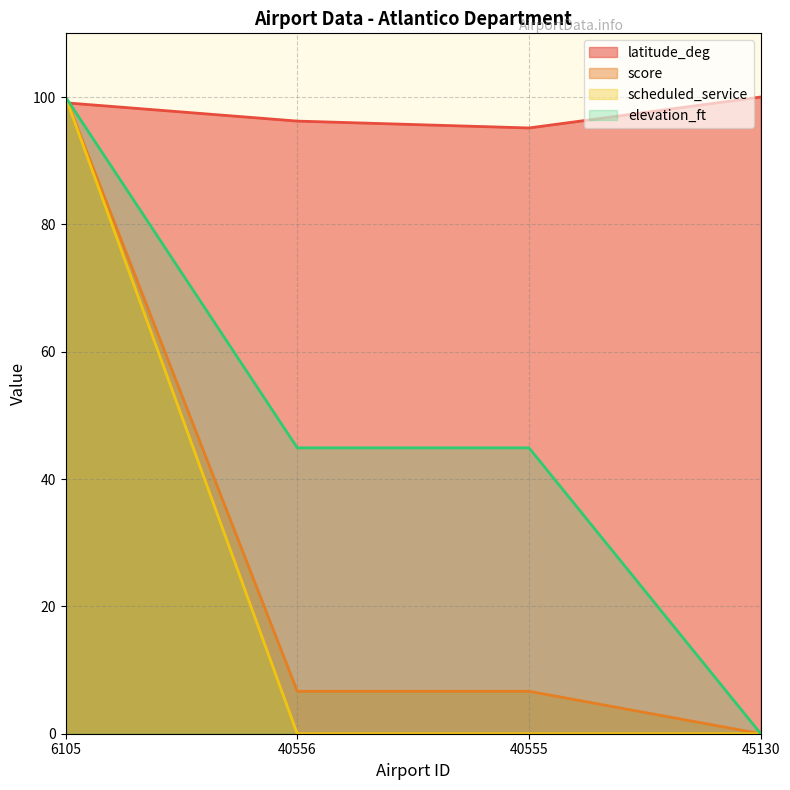

True or false: elevation_ft has more than 0 points higher than both neighbors.

False